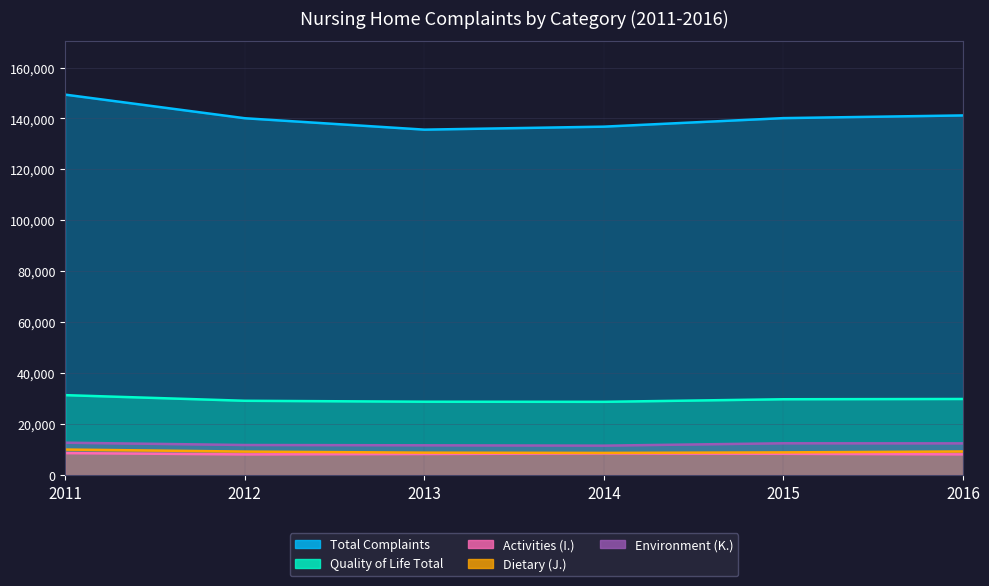

True or false: Total Complaints has more than 1 interior local peaks.

False